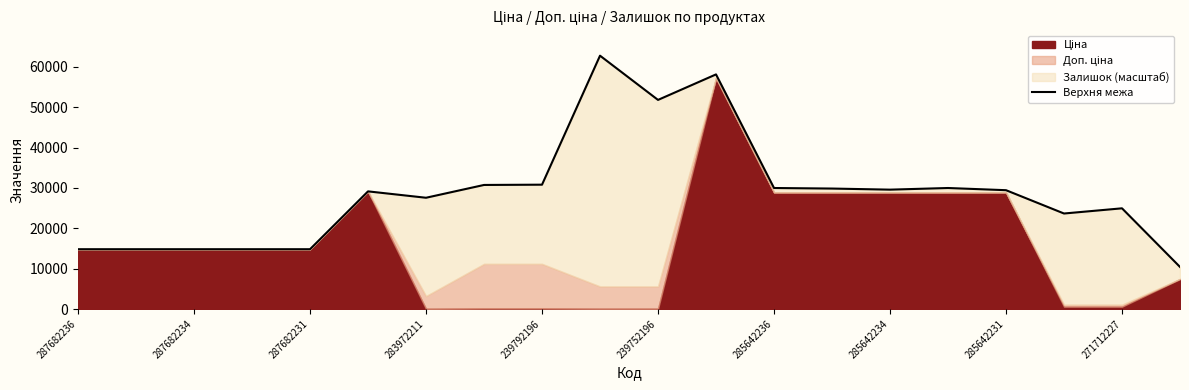

What is the average value?

28648.9